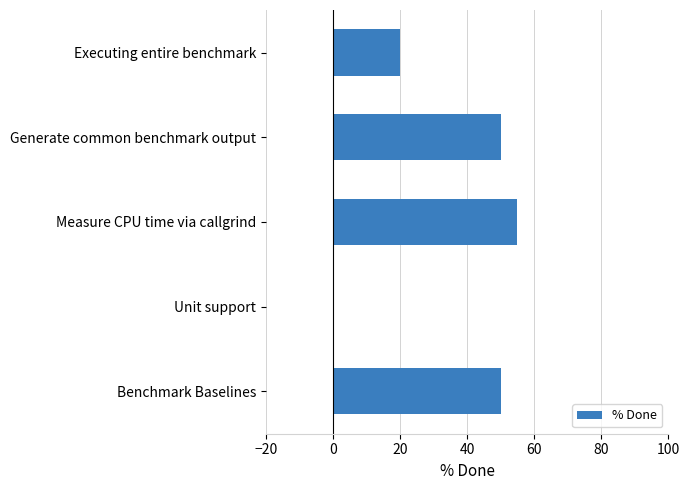

Reading bottom to top, transcribe all the data shown in this chart.

Benchmark Baselines=50	Unit support=0	Measure CPU time via callgrind=55	Generate common benchmark output=50	Executing entire benchmark=20